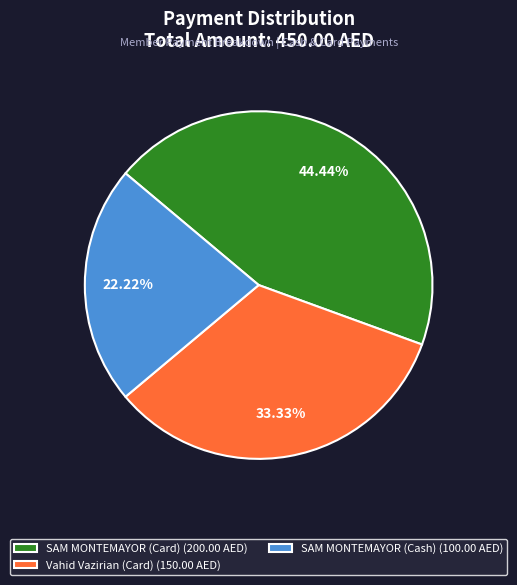

Combined, what portion of the pie is Vahid Vazirian (Card) and SAM MONTEMAYOR (Card)?

77.8%